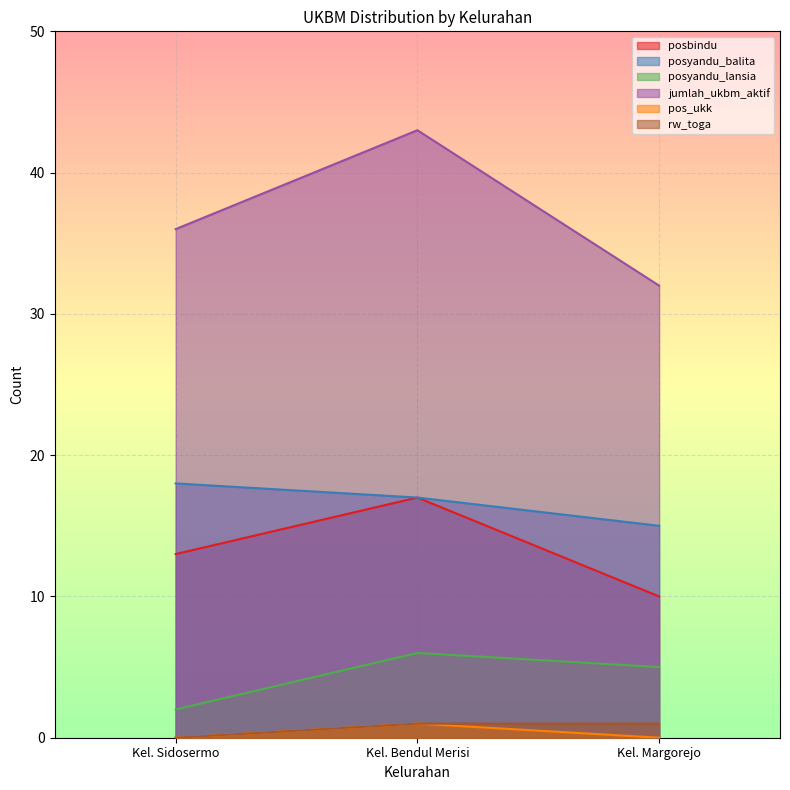

Which series has the largest total across all categories?

jumlah_ukbm_aktif